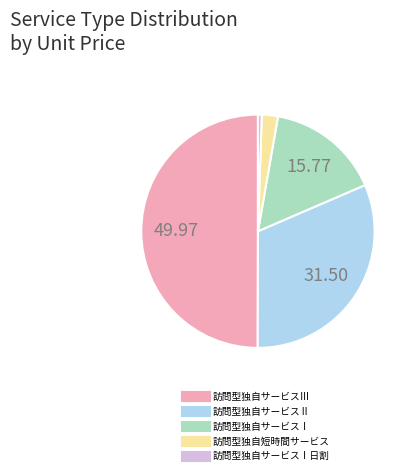

Rank the categories by value from highest to lowest.

訪問型独自サービスⅢ, 訪問型独自サービスⅡ, 訪問型独自サービスⅠ, 訪問型独自短時間サービス, 訪問型独自サービスⅠ日割